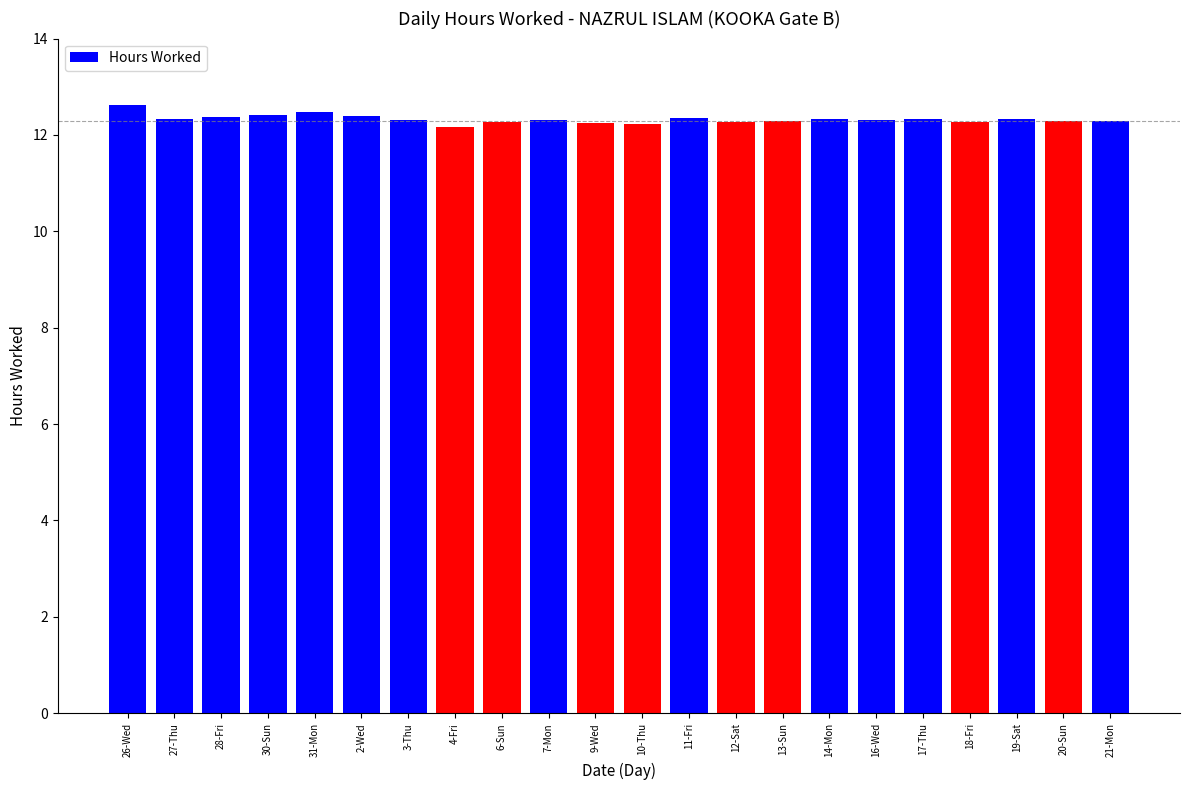

What is the smallest value displayed?

12.2